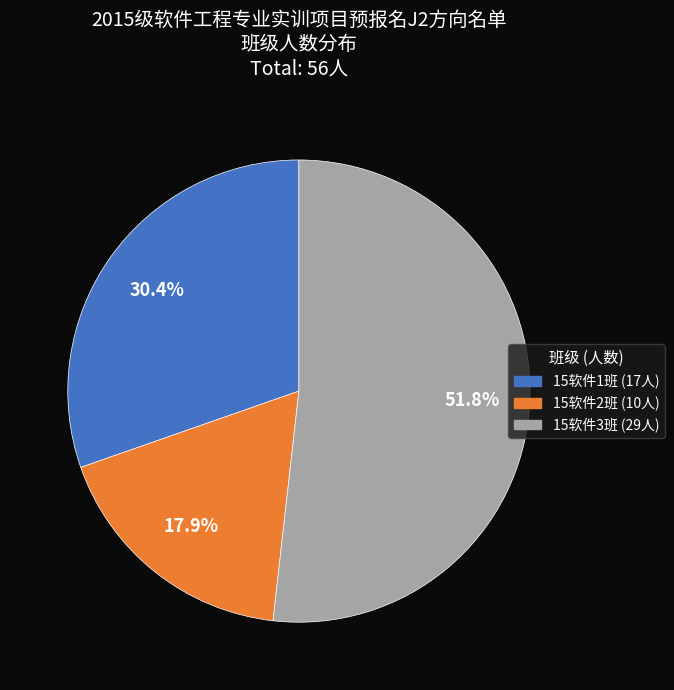

Does 15软件3班 represent more than half of the total?

Yes